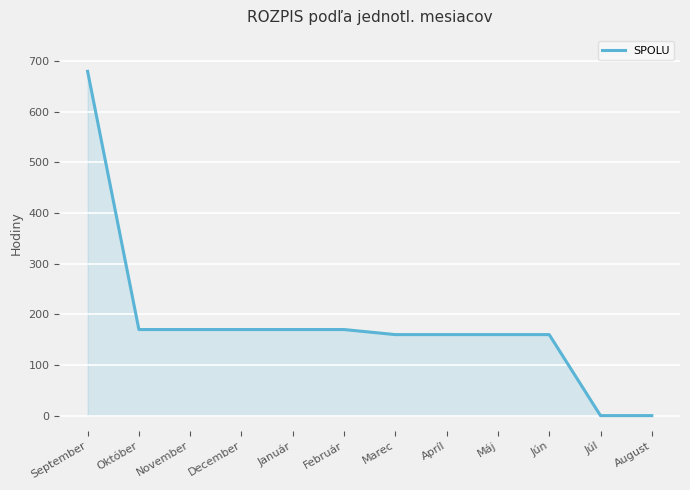

The value at Apríl is 160. True or false?

True